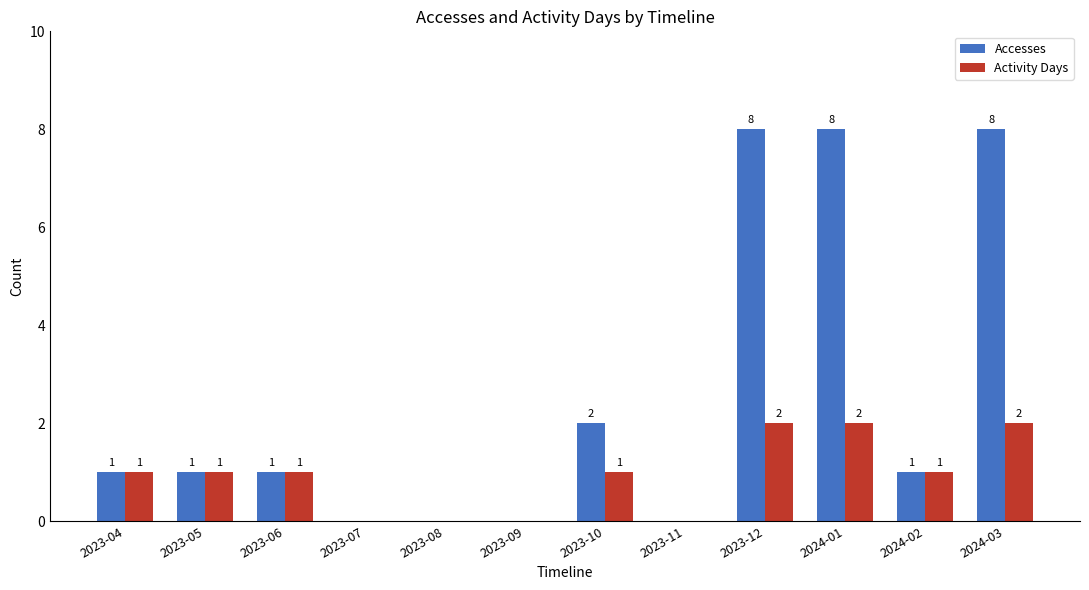

How many values in Accesses are above zero?

8